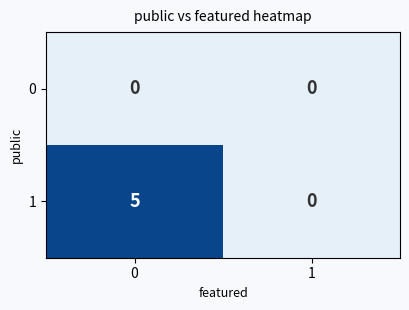

List the series in order of their overall mean, highest first.

1, 0